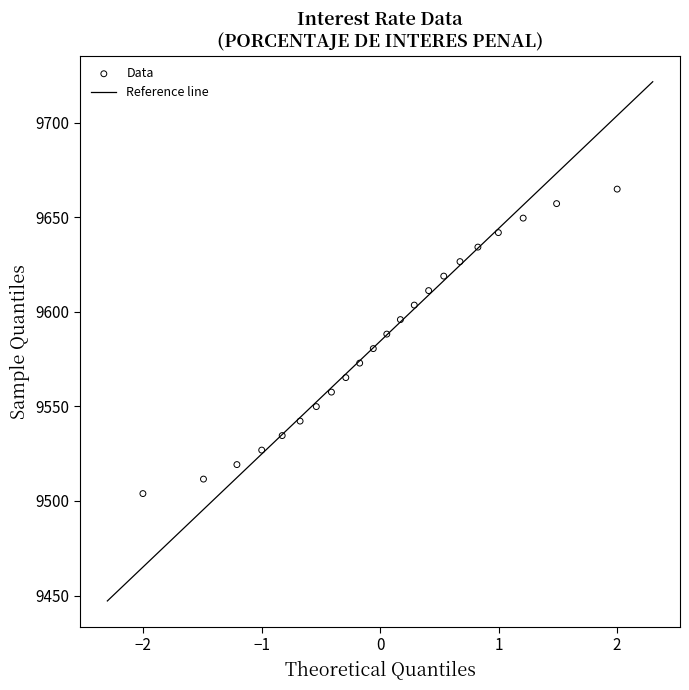

What is the range of X values (max minus min)?

4.0